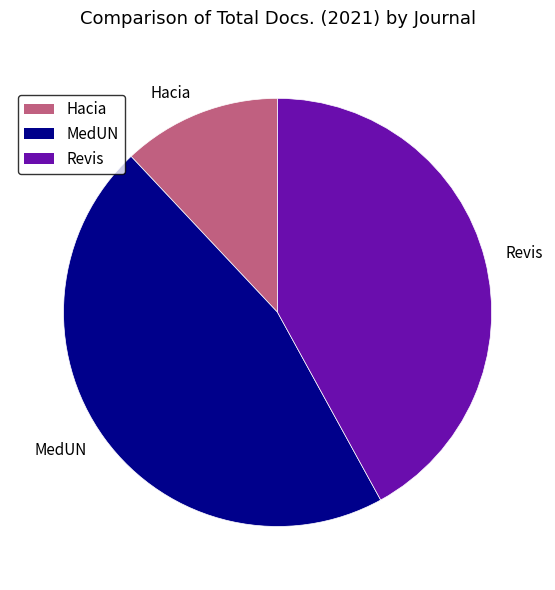

Is there any slice that represents more than half of the pie?

No